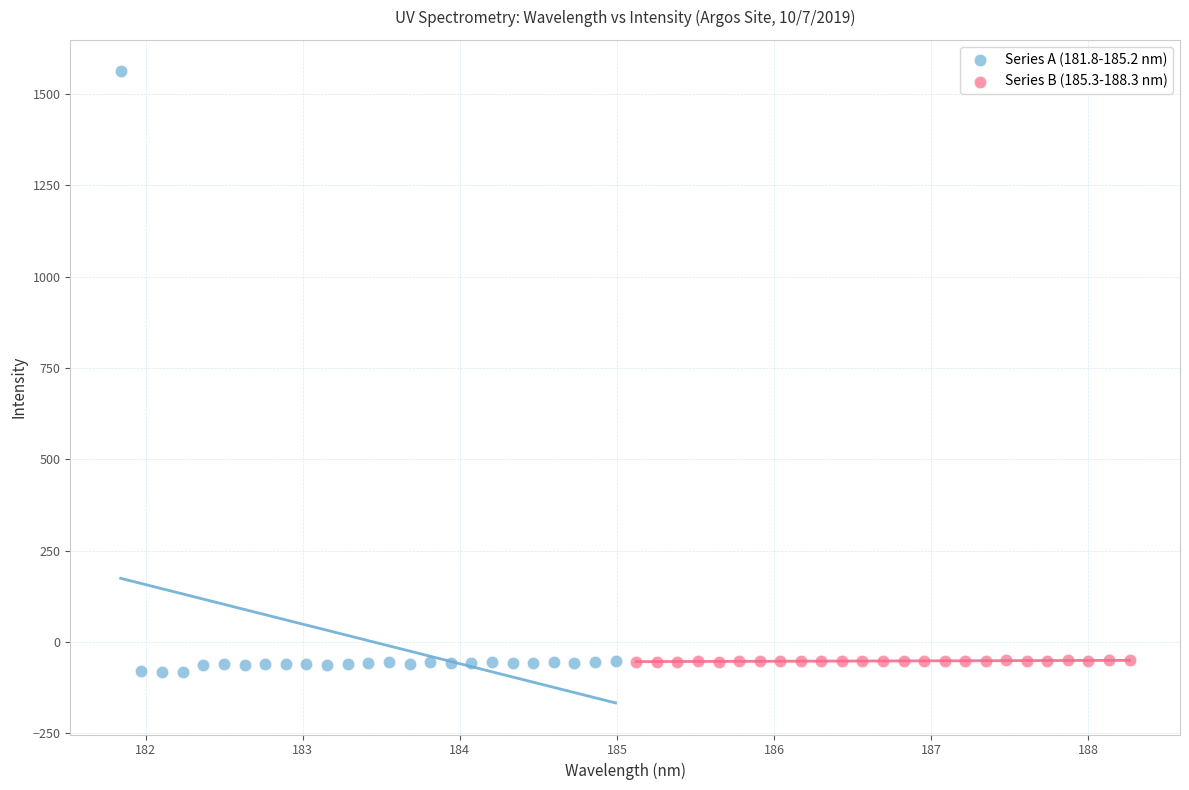

Which series contains the highest Y value?

Series A (181.8-185.2 nm)